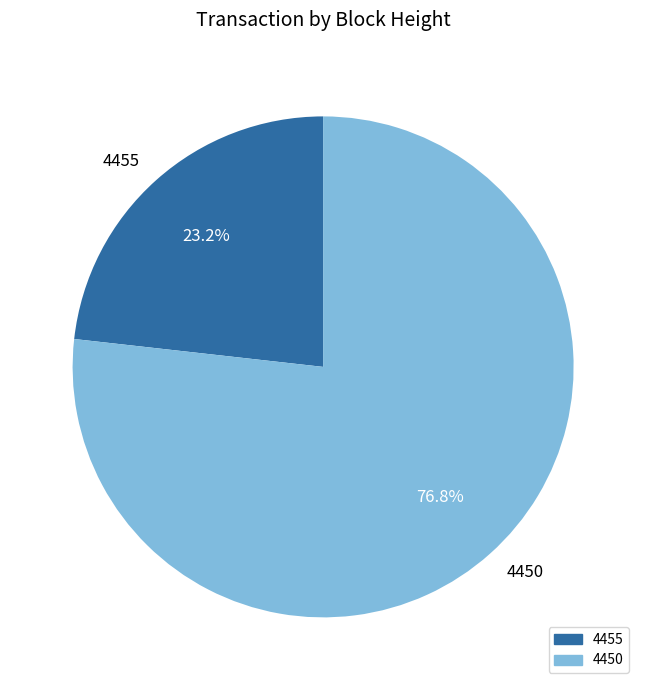

What percentage is NOT represented by 4450?

23.2%